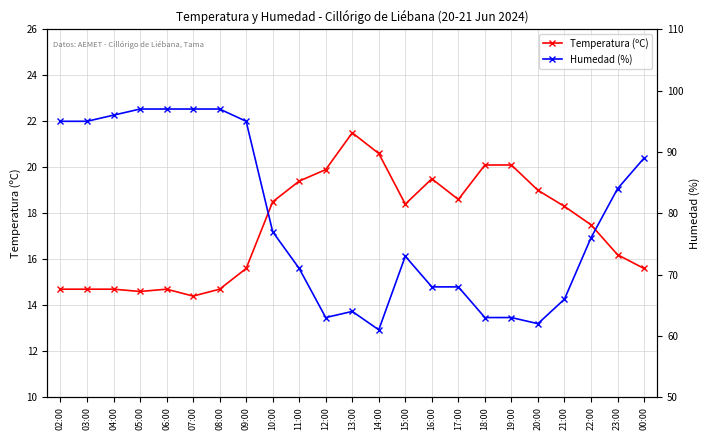

The value of Temperatura (ºC) at 23:00 is 16.2. True or false?

True